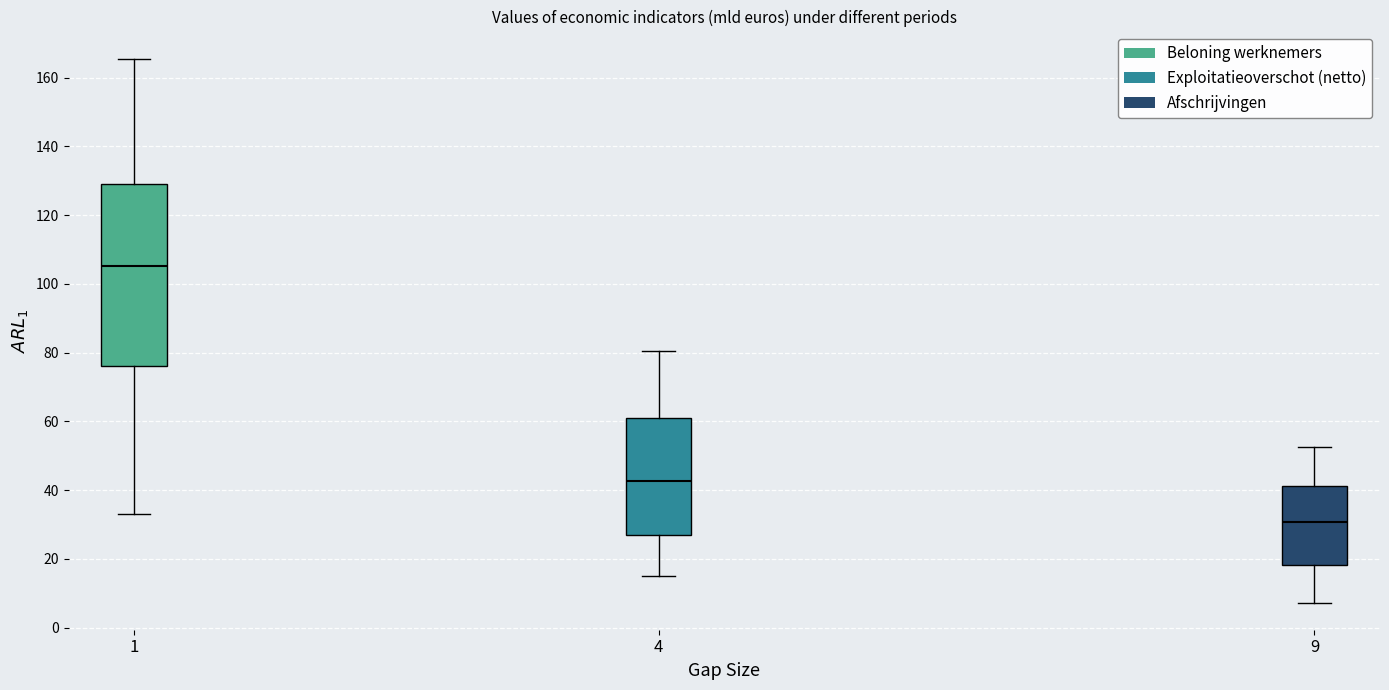

Where does the upper whisker of the box at x = 9 end on the y-axis? The values are not printed on the chart, so give them approximately, as read against the axis.

52